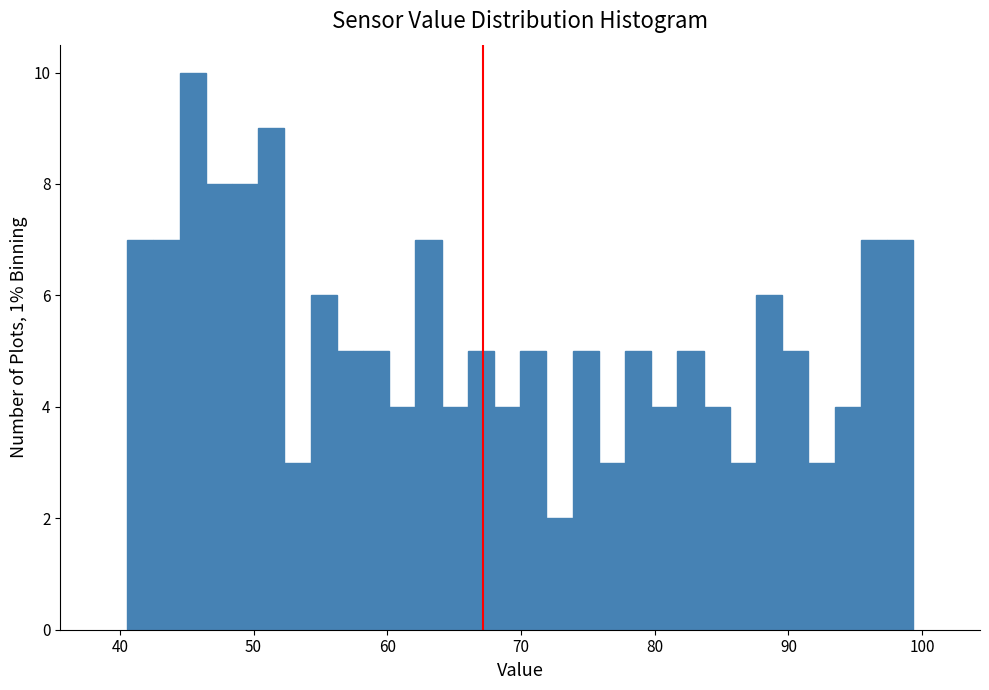

Read against the x-axis, roughly where is the centre of the tallest bar?

45